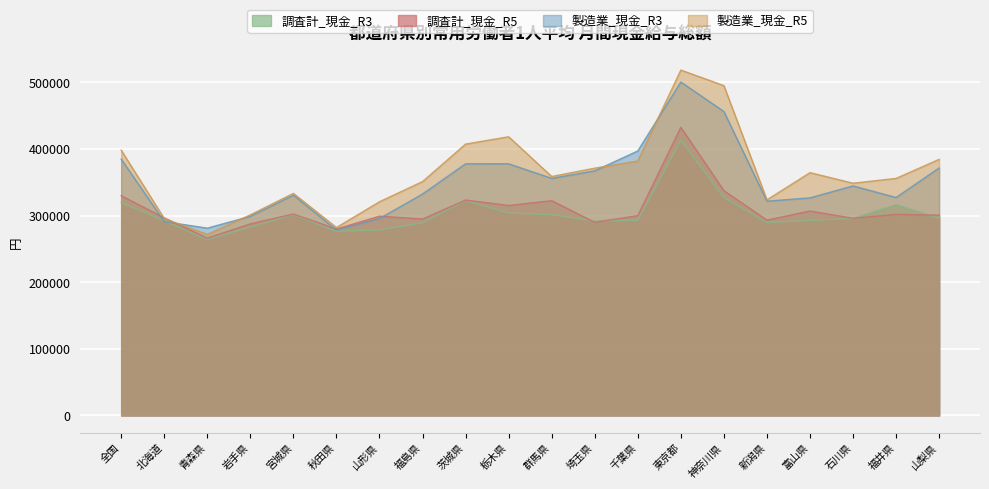

Rank the series by their maximum value, from lowest to highest.

調査計_現金_R3, 調査計_現金_R5, 製造業_現金_R3, 製造業_現金_R5